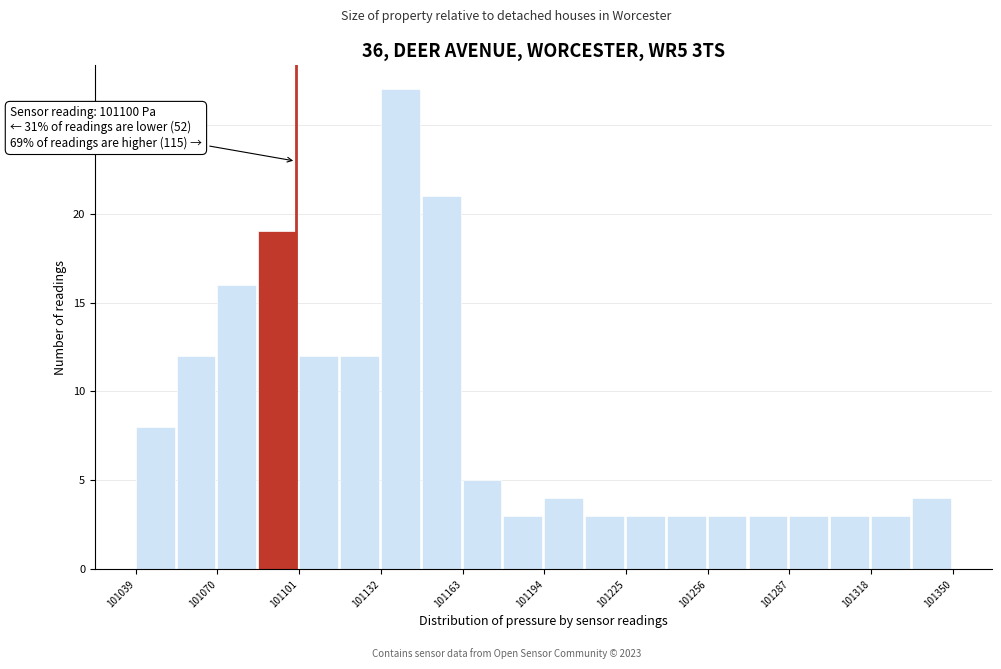

Around what value on the x-axis is the tallest bar? Give the approximate position of its centre, as read against the axis.

101140